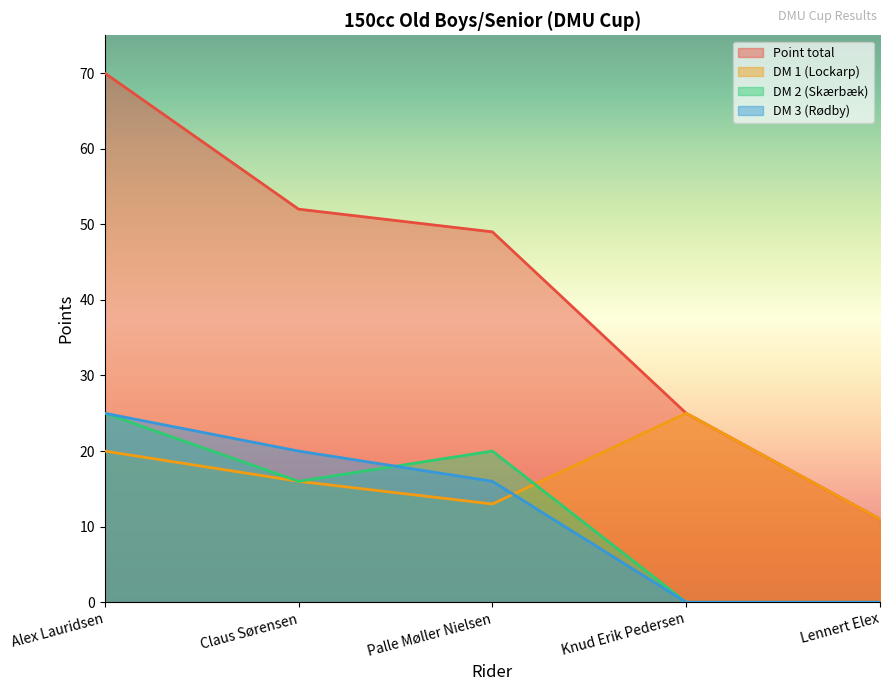

At which label does DM 3 (Rødby) reach its peak?

Alex Lauridsen